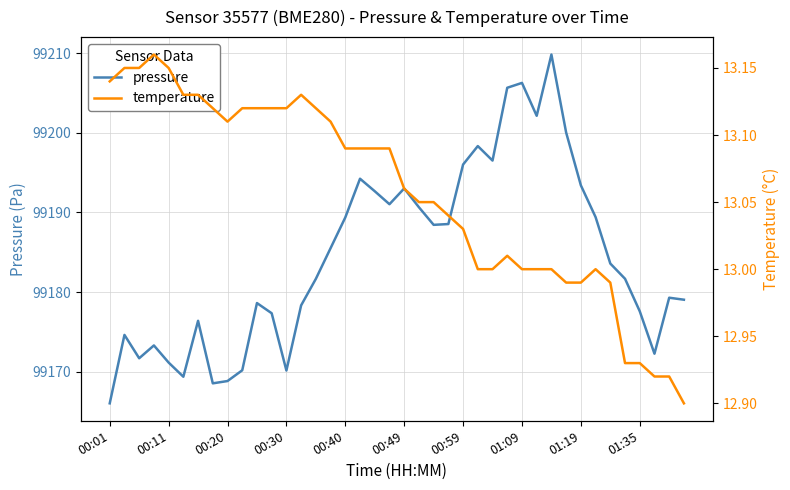

What is the label of the 22nd point from the left?

21